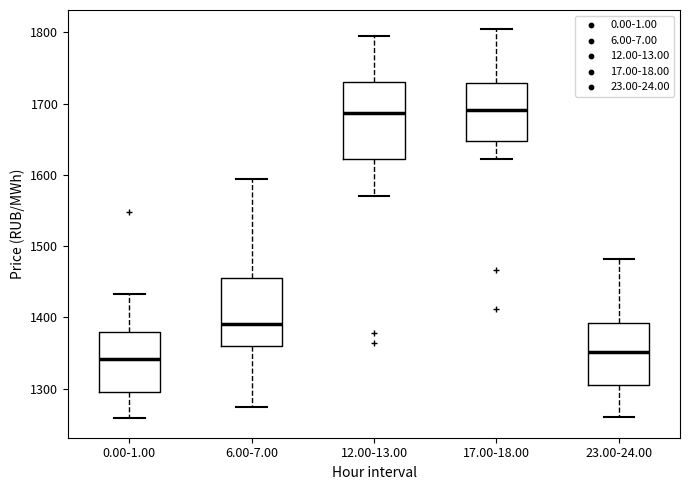

Which box is the tallest, from its lower edge to its upper edge?

12.00-13.00